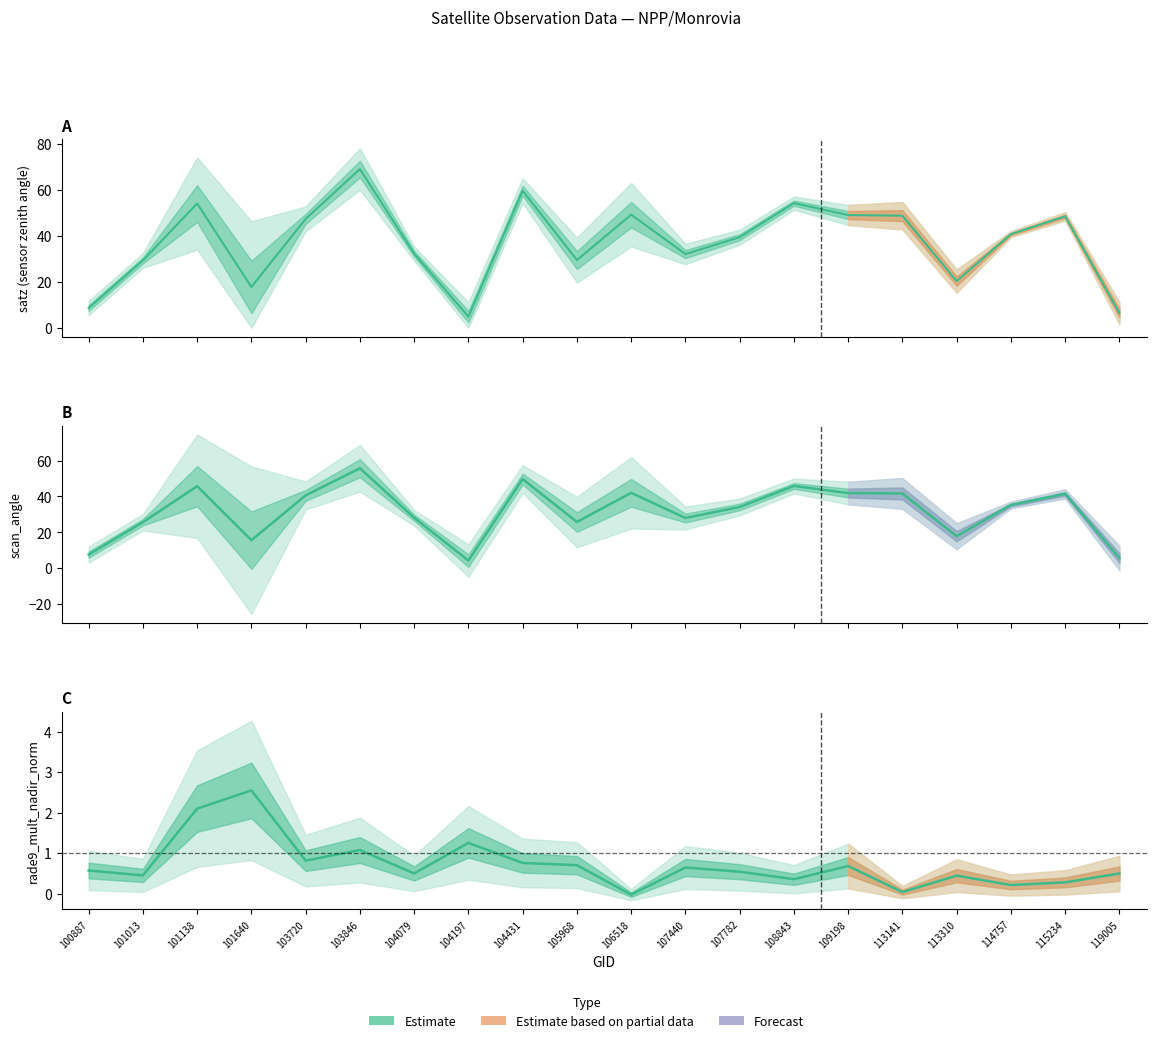

Which label corresponds to the smallest value in the chart?

106518